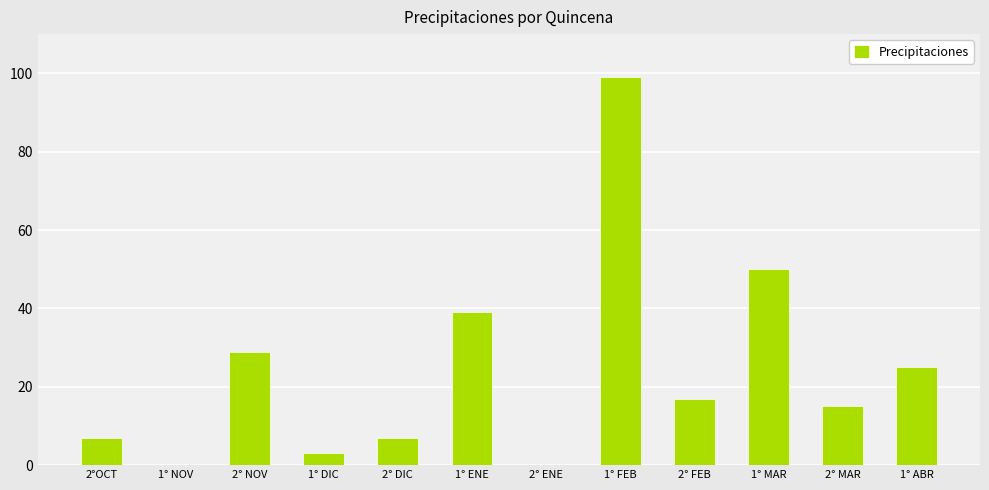

Is it true that the value at 1° DIC is 3?

True